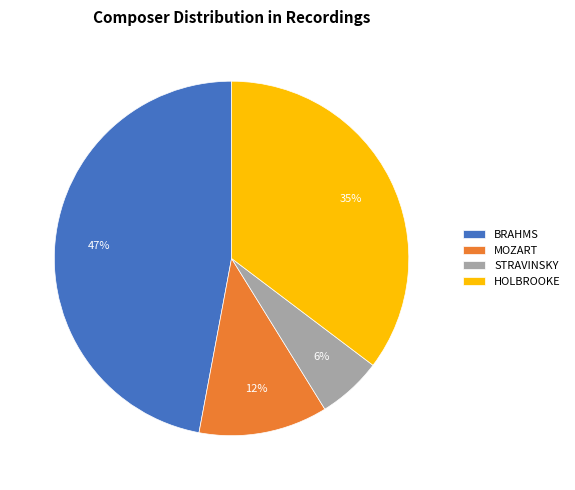

To the nearest percent, what is the average slice percentage?

25%